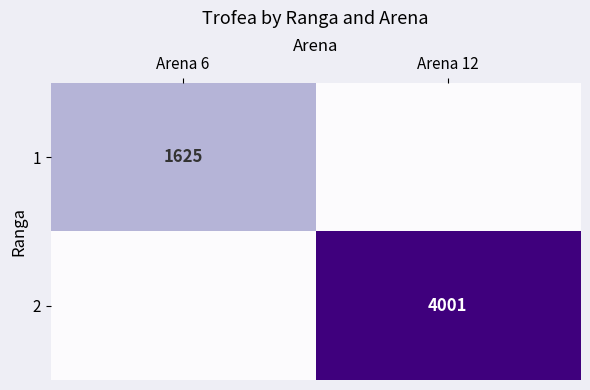

Which label corresponds to the largest value in the chart?

Arena 12